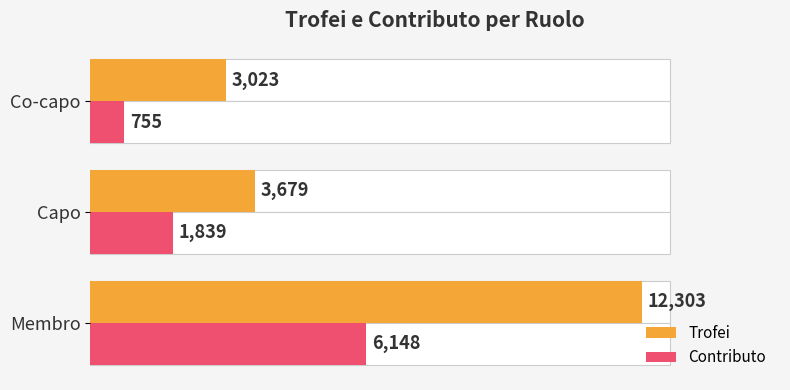

Is it true that Trofei equals 4499 at Membro?

False